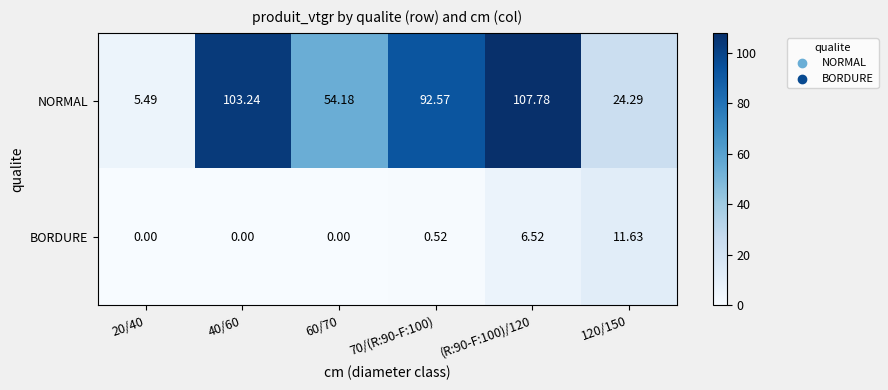

Between 20/40 and 60/70, which series saw the biggest shift?

NORMAL